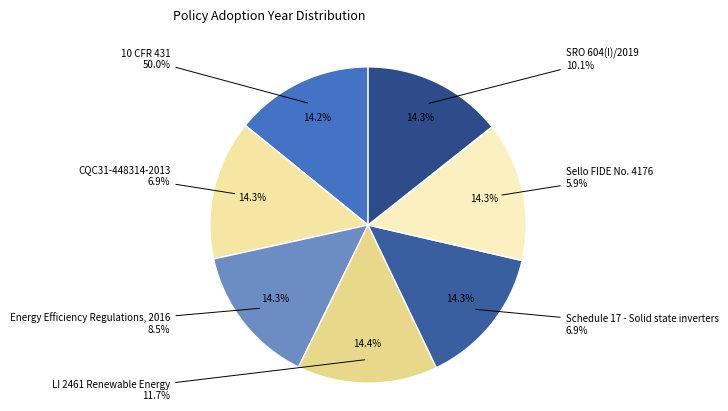

What portion of the pie excludes LI 2461 Renewable Energy?

85.6%